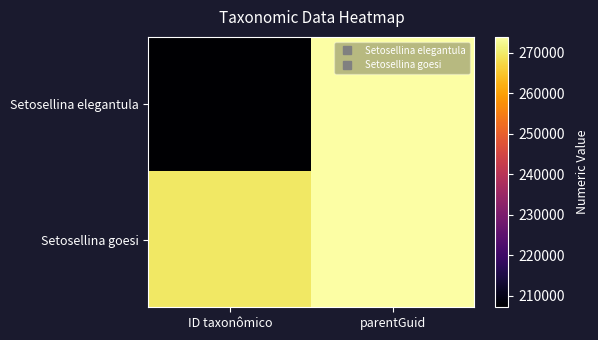

At ID taxonômico, list the series in order from smallest to largest.

Setosellina elegantula, Setosellina goesi